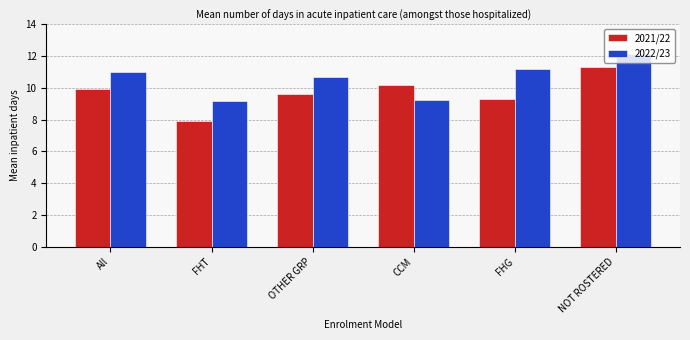

How many data points does each series have?

6